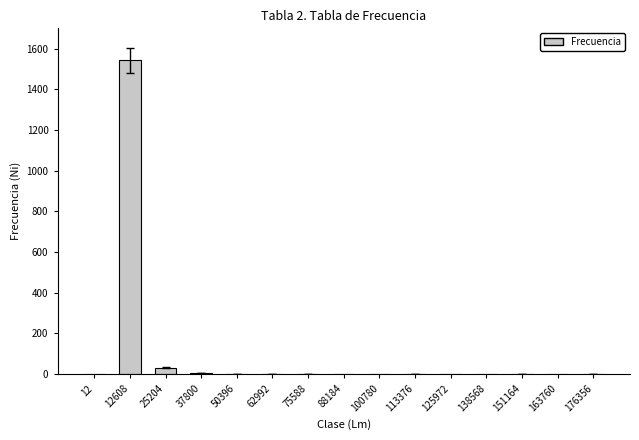

The value at 62992 is 1. True or false?

True